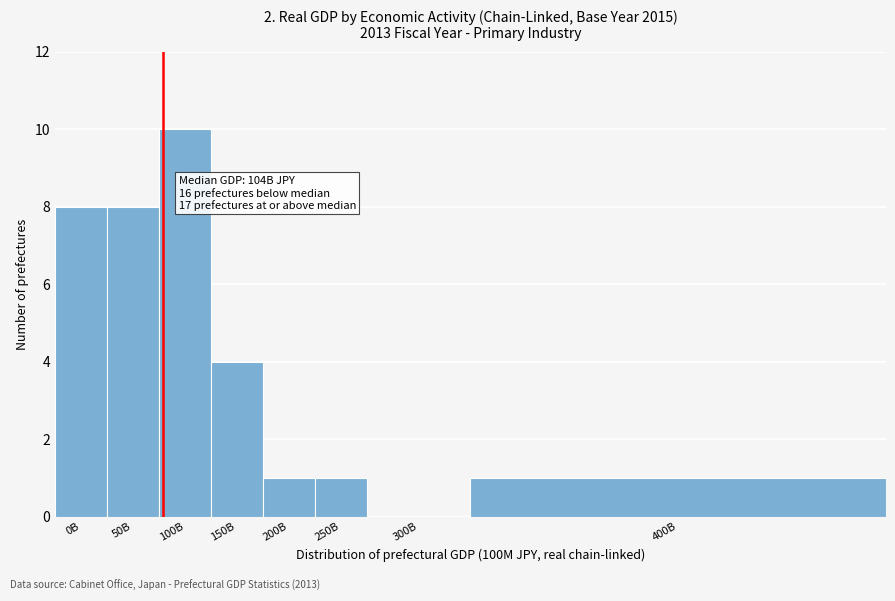

Reading right to left, transcribe all the data shown in this chart.

400B=1	300B=0	250B=1	200B=1	150B=4	100B=10	50B=8	0B=8